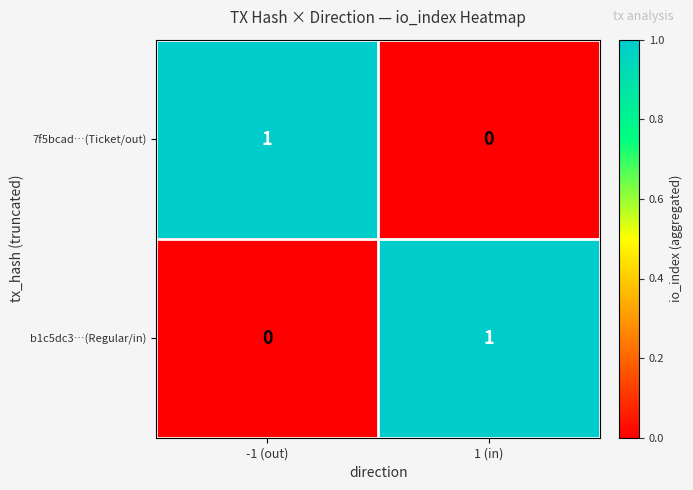

At 1 (in), list the series in order from smallest to largest.

7f5bcad…(Ticket/out), b1c5dc3…(Regular/in)